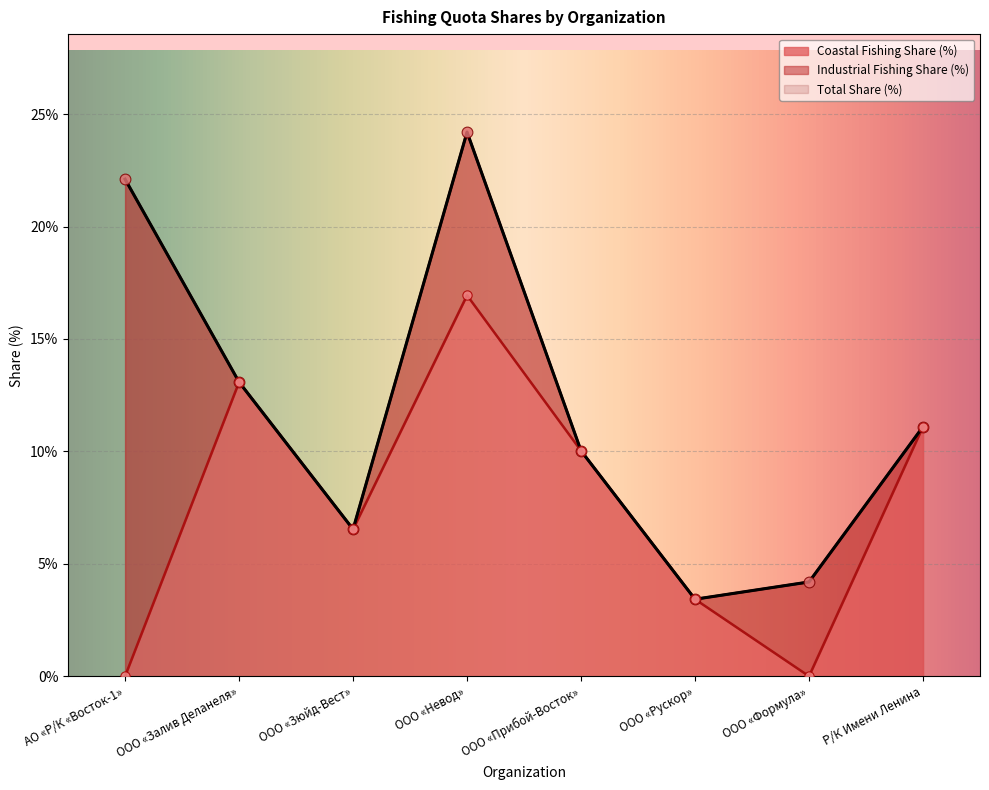

At how many categories does at least one series exceed 3?

8